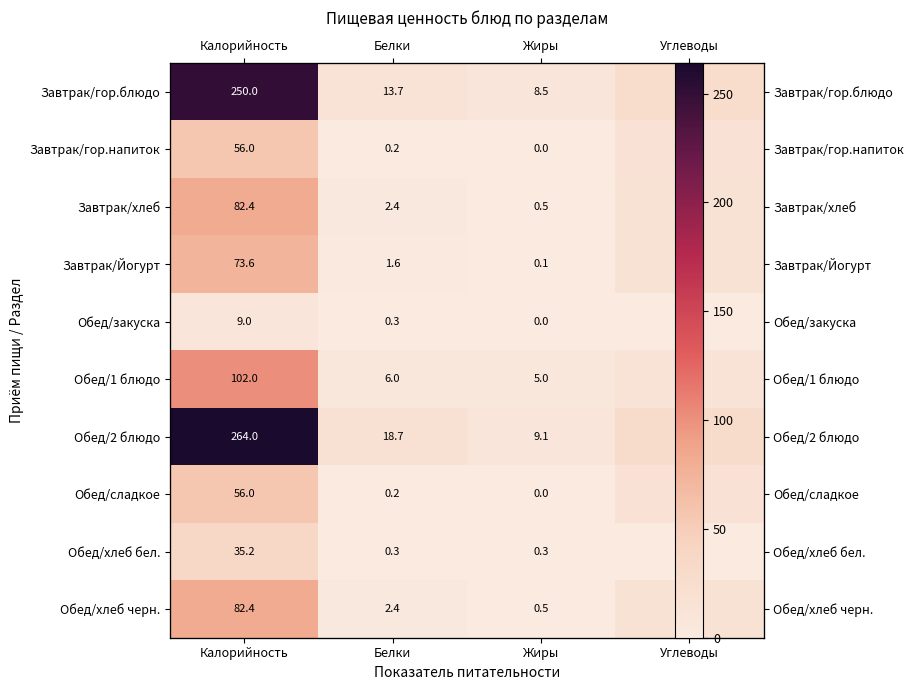

At how many categories does at least one series exceed 229?

1